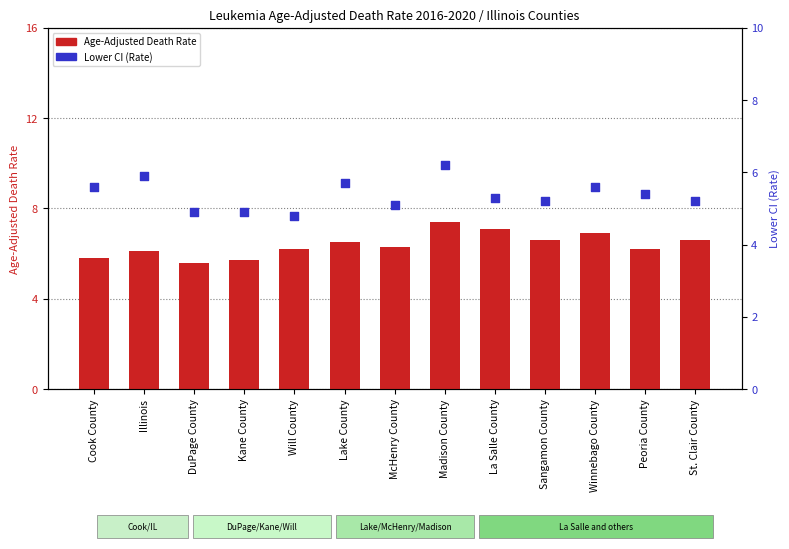

Which series has the widest spread of Y values?

Age-Adjusted Death Rate